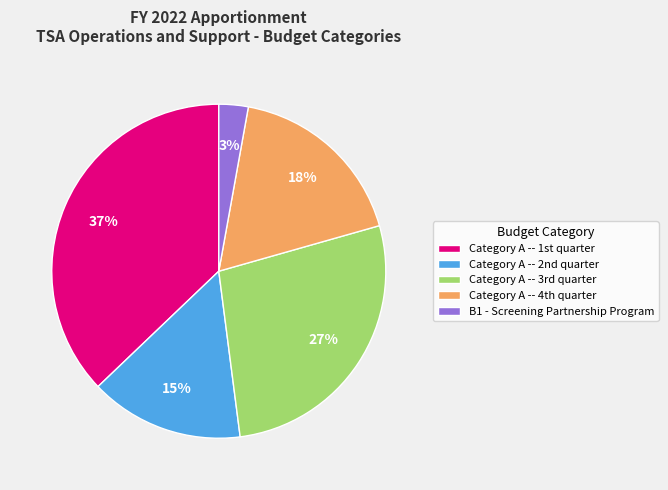

To the nearest percent, what is the difference between the largest and smallest slice percentages?

34%